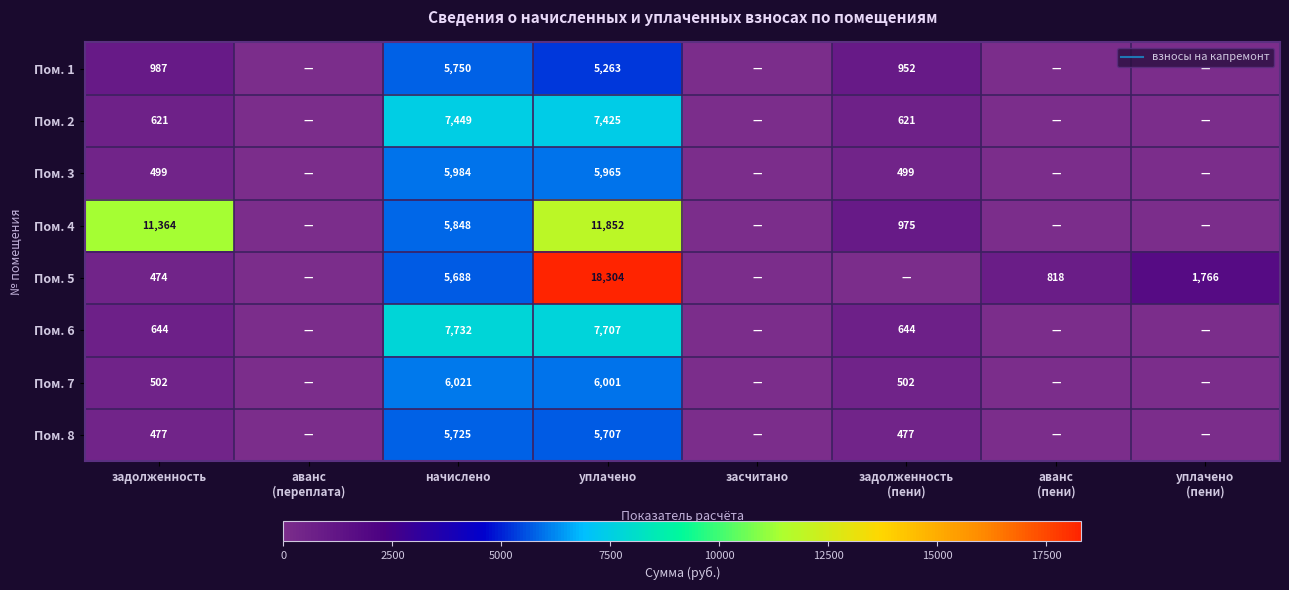

Rank the series by their maximum value, from highest to lowest.

Пом. 5, Пом. 4, Пом. 6, Пом. 2, Пом. 7, Пом. 3, Пом. 1, Пом. 8